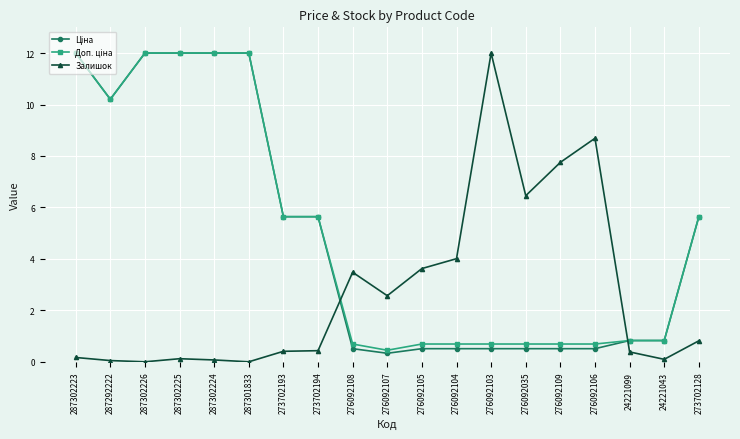

What is the label of the 1st point from the right?

273702128